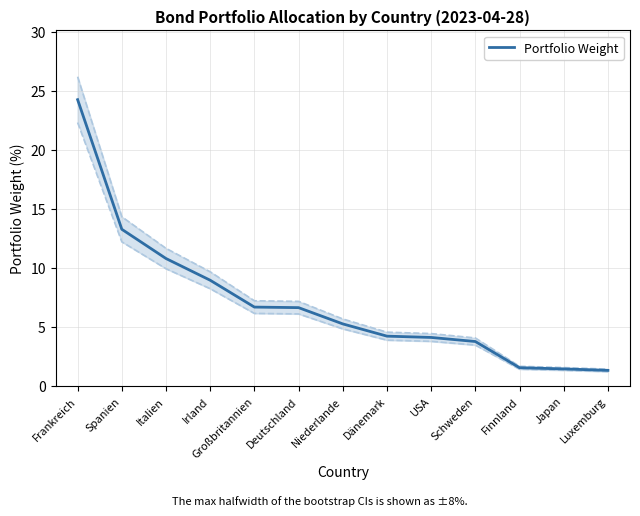

At which category does the chart reach its minimum across all series?

Luxemburg